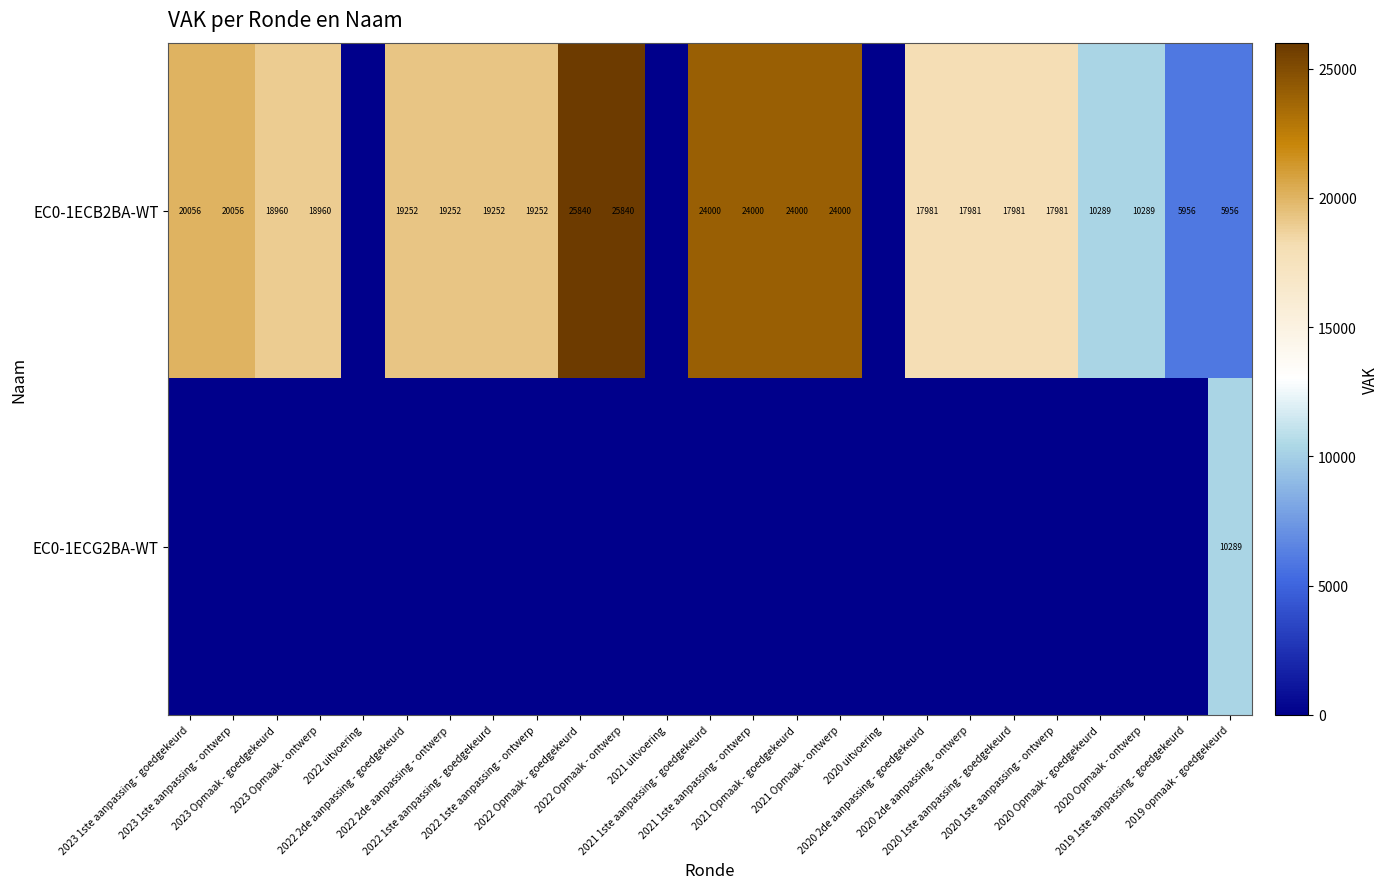

Where is EC0-1ECG2BA-WT nearest to the value 5144?

2023 1ste aanpassing - goedgekeurd